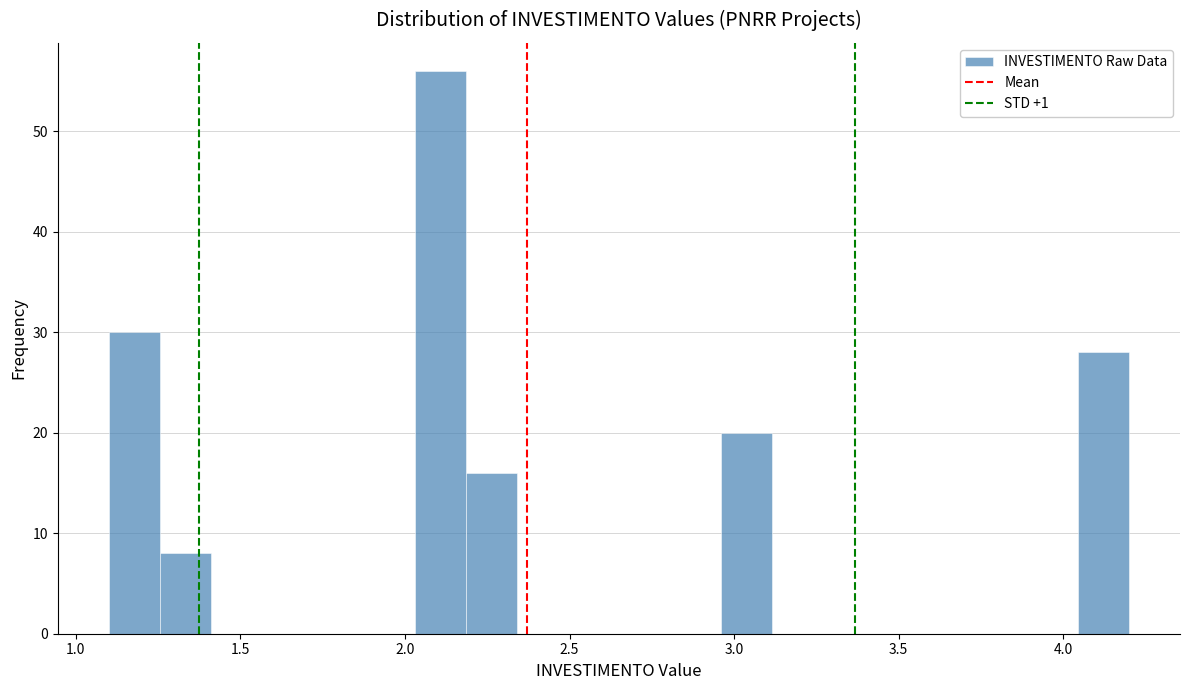

Around what value on the x-axis is the tallest bar? Give the approximate position of its centre, as read against the axis.

2.10